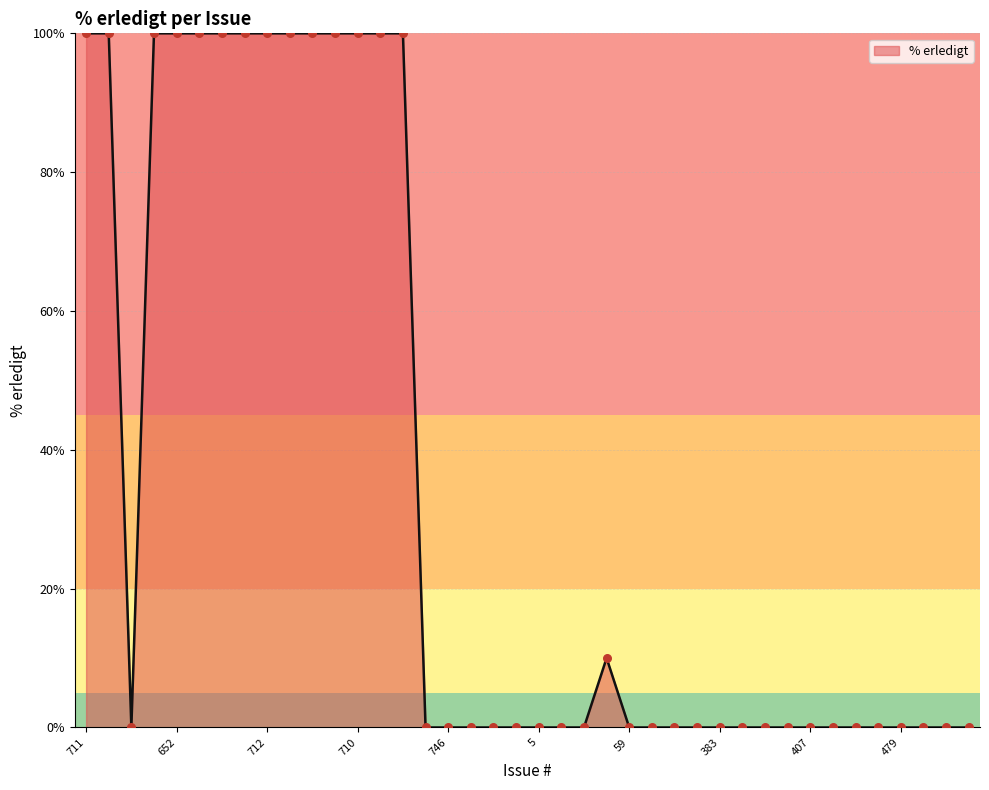

What is the difference between the maximum and minimum values?

100